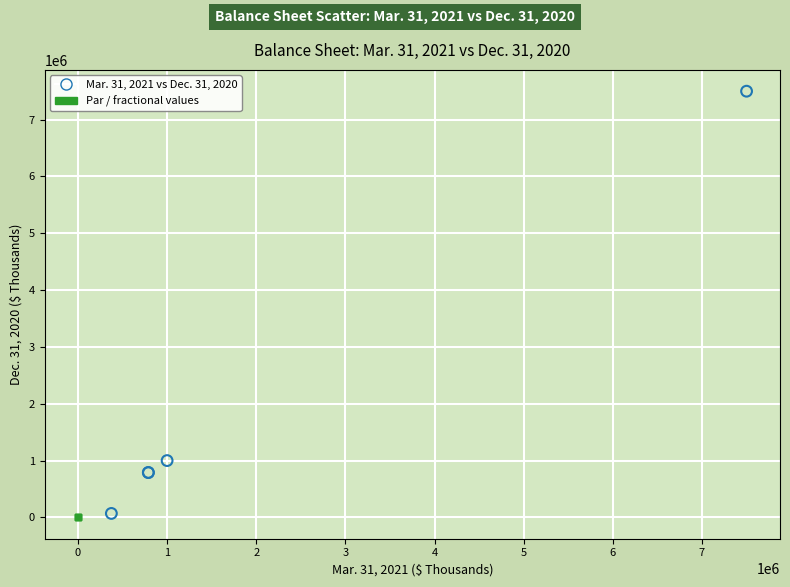

What are all the series names shown in the legend?

Mar. 31, 2021 vs Dec. 31, 2020, Par / fractional values